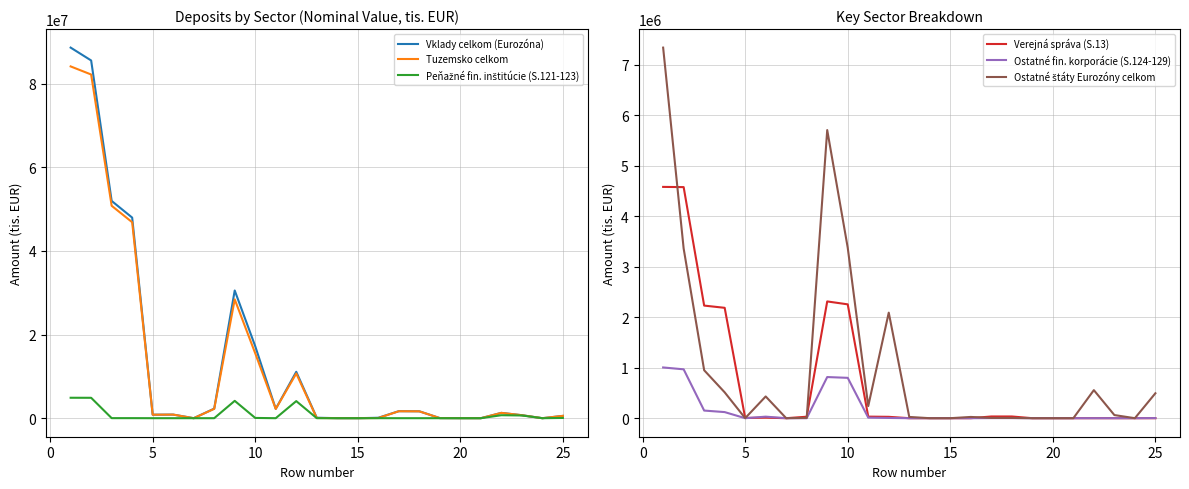

How many intersections are there between Ostatné fin. korporácie (S.124-129) and Peňažné fin. inštitúcie (S.121-123)?

5